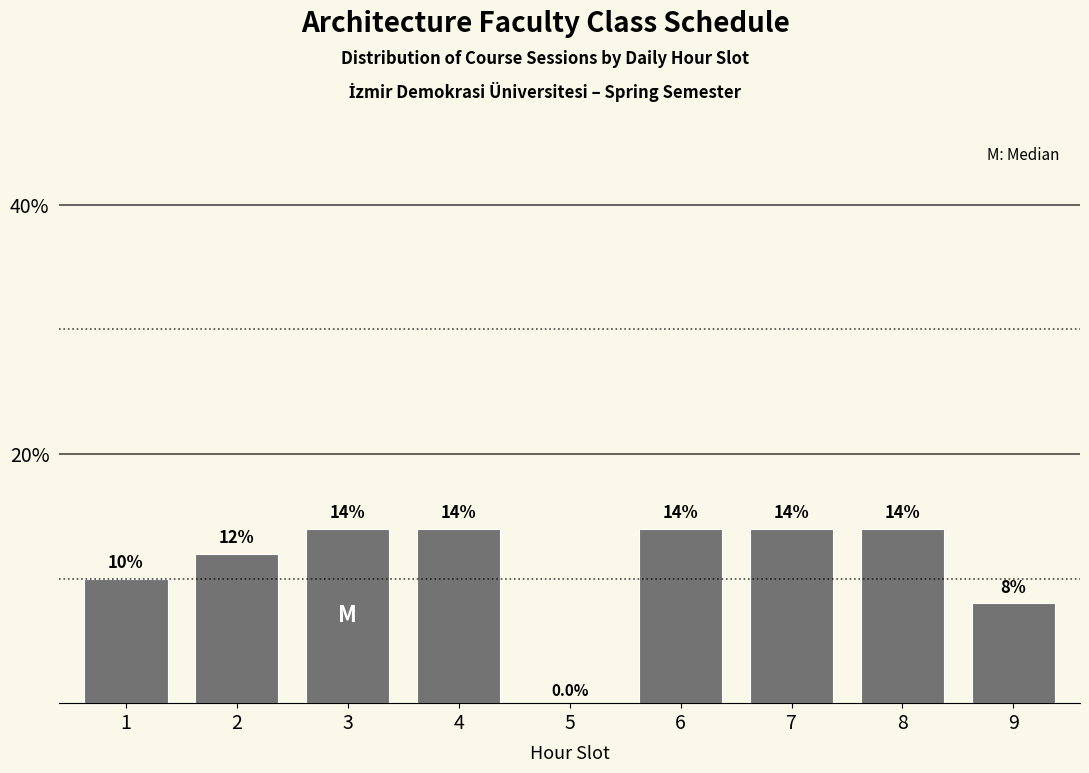

Reading right to left, list all the values displayed in this chart.

9=8.0	8=14.0	7=14.0	6=14.0	5=0.0	4=14.0	3=14.0	2=12.0	1=10.0